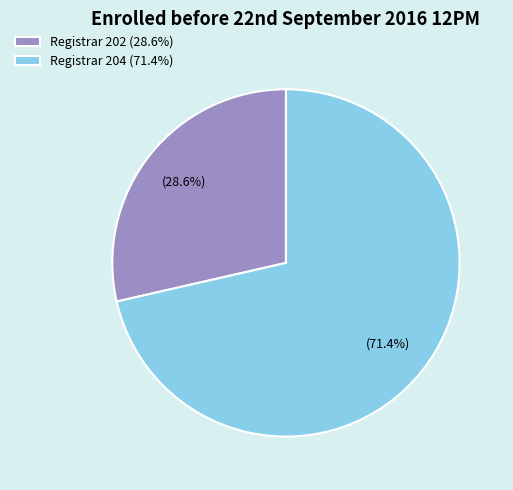

What is the majority slice?

Registrar 204 (71.4%)